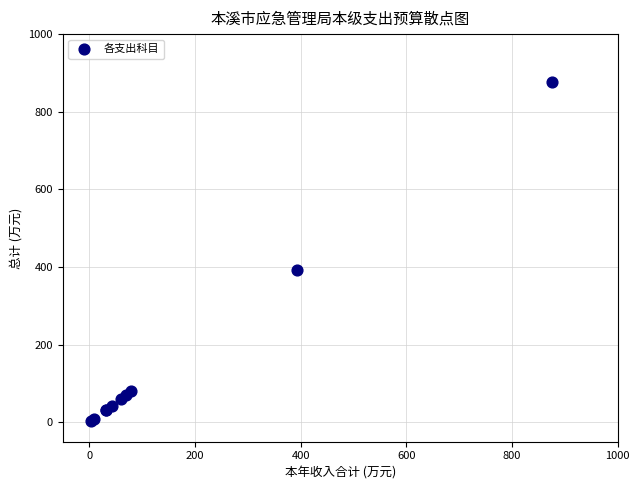

What Y value in the scatter plot is closest to 439?

392.2